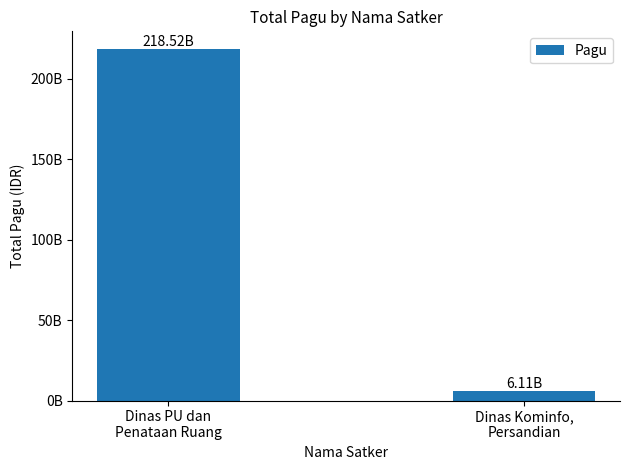

Are the bars horizontal?

No